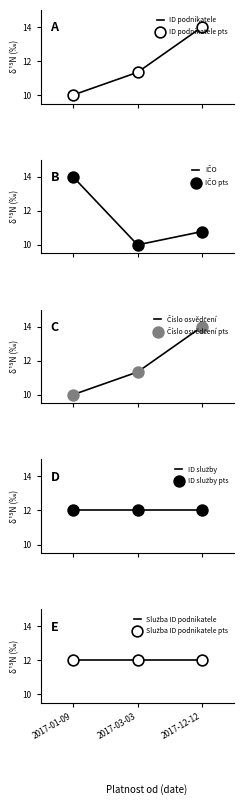

At which category is the sum across all series the highest?

2017-12-12